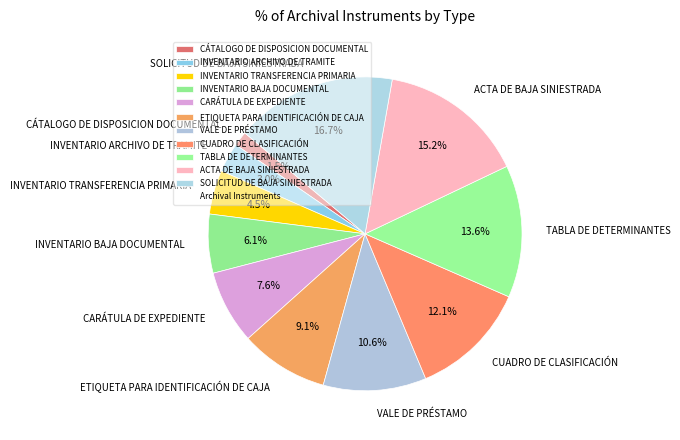

What percentage is NOT represented by CÁTALOGO DE DISPOSICION DOCUMENTAL?

98.5%